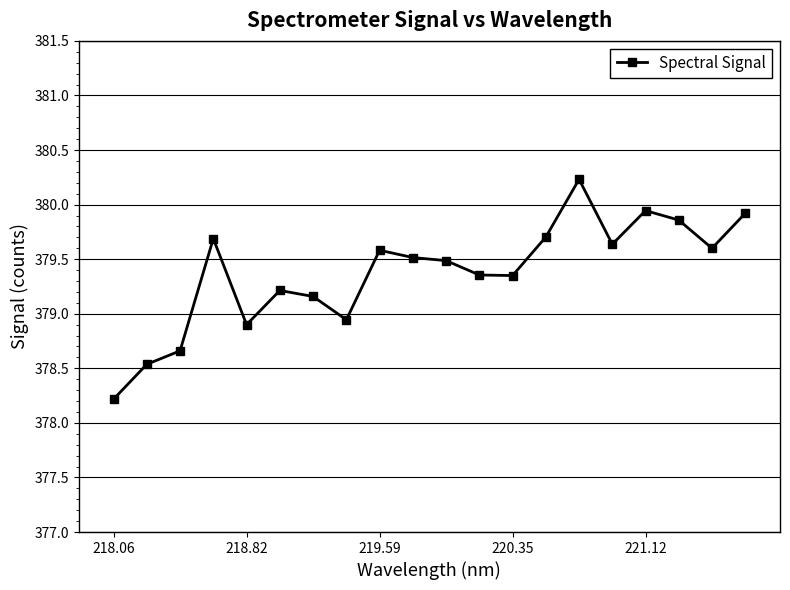

What is the value of the 9th point from the left?

379.6